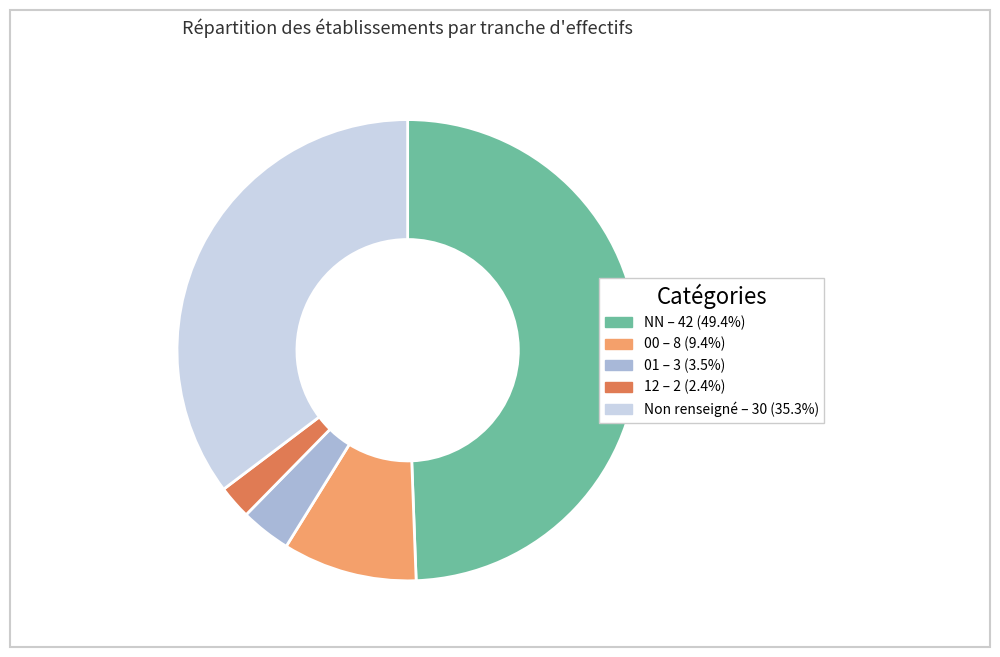

Is there a majority slice in this chart?

No